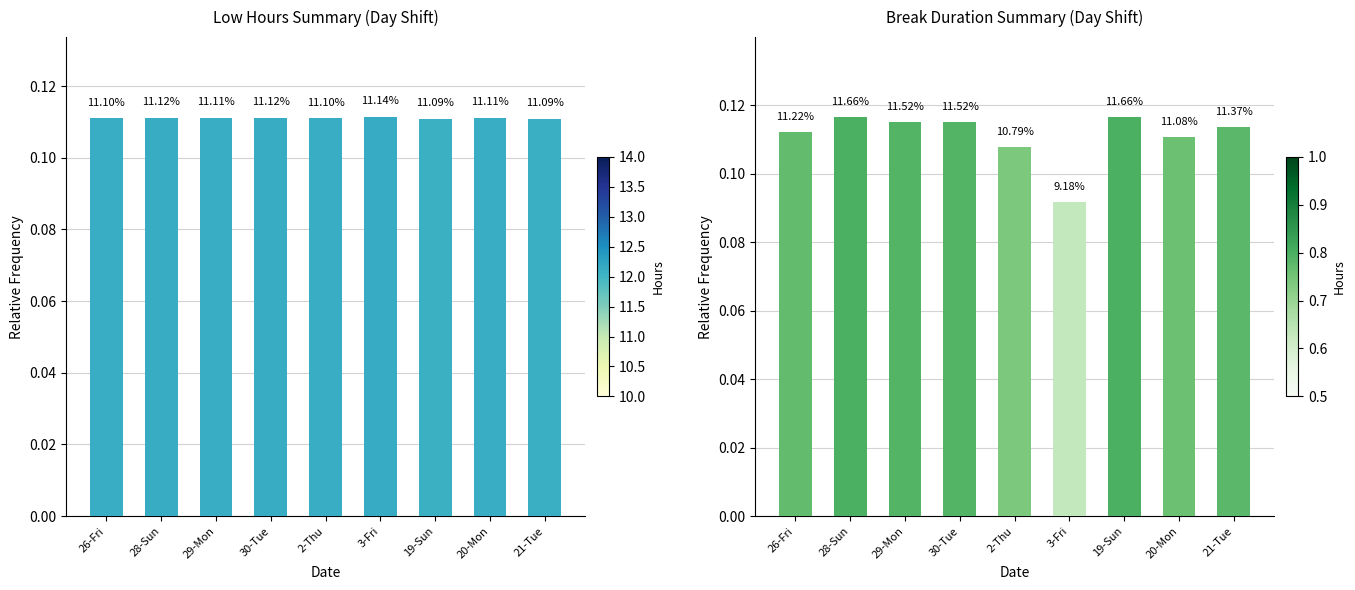

Reading left to right, extract all data points from this chart.

Low: 0.1	0.1	0.1	0.1	0.1	0.1	0.1	0.1	0.1
Break Total: 0.1	0.1	0.1	0.1	0.1	0.1	0.1	0.1	0.1